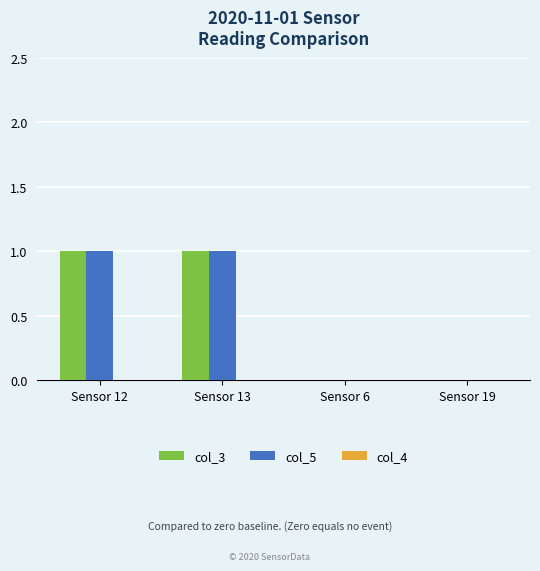

True or false: col_3 has a value of 0 at Sensor 13.

False